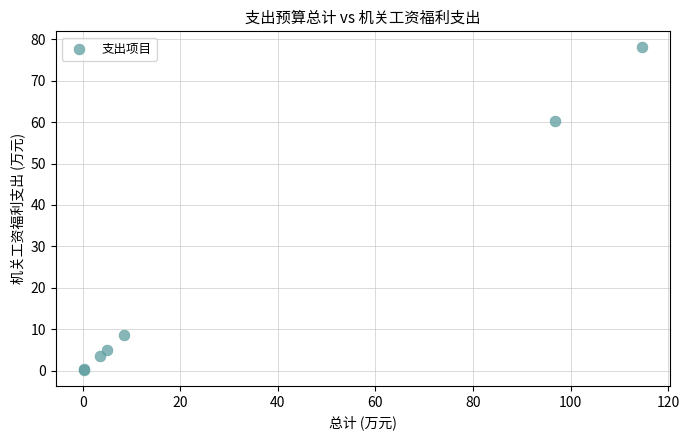

What Y value in the scatter plot is closest to 39?

60.3